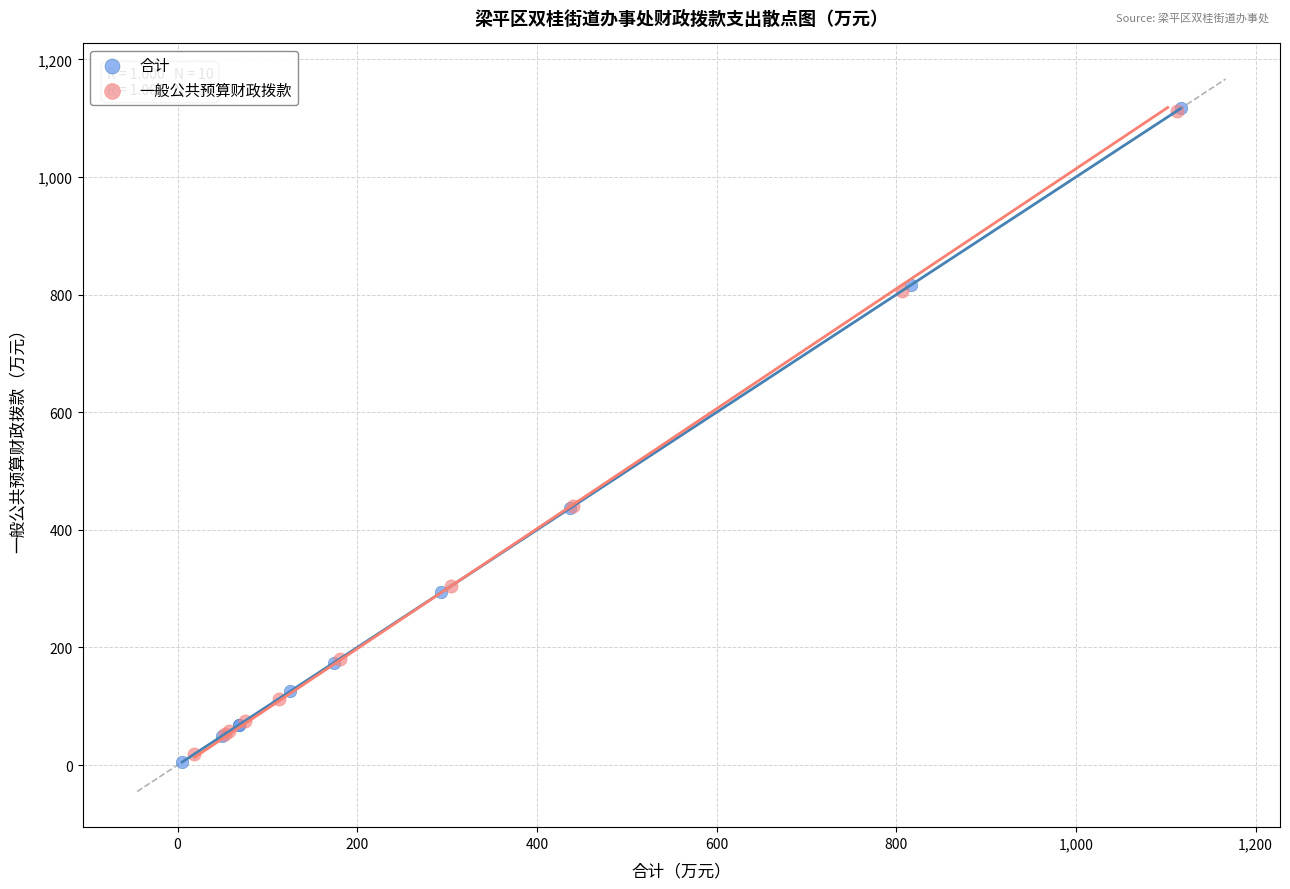

Which series contains the lowest Y value?

合计